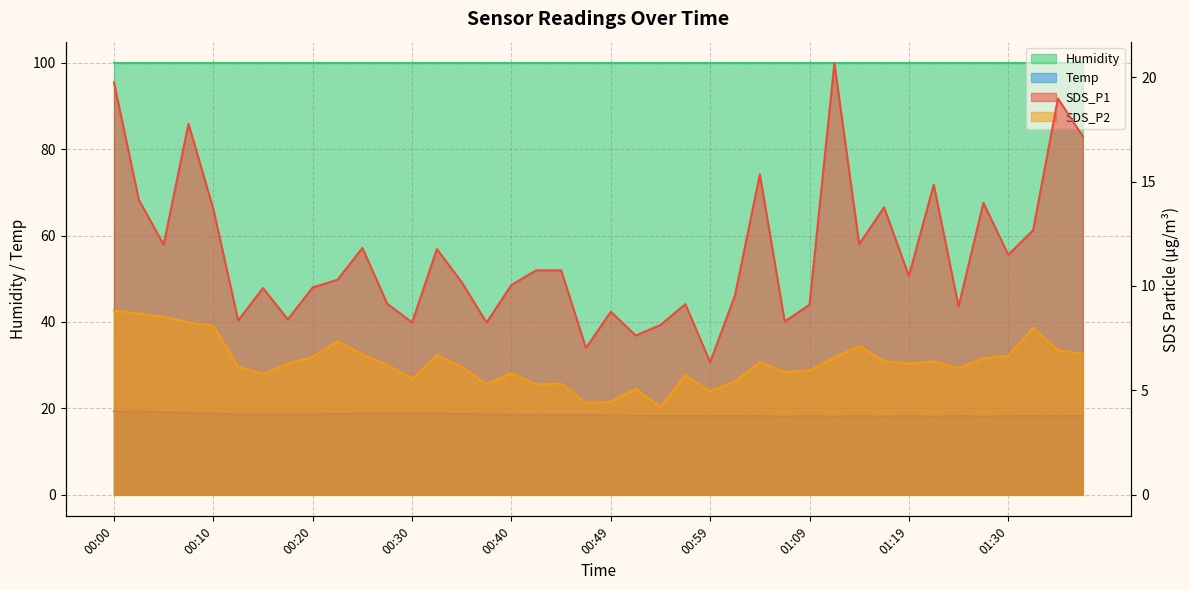

What is the average value of the SDS_P2 series?

6.3